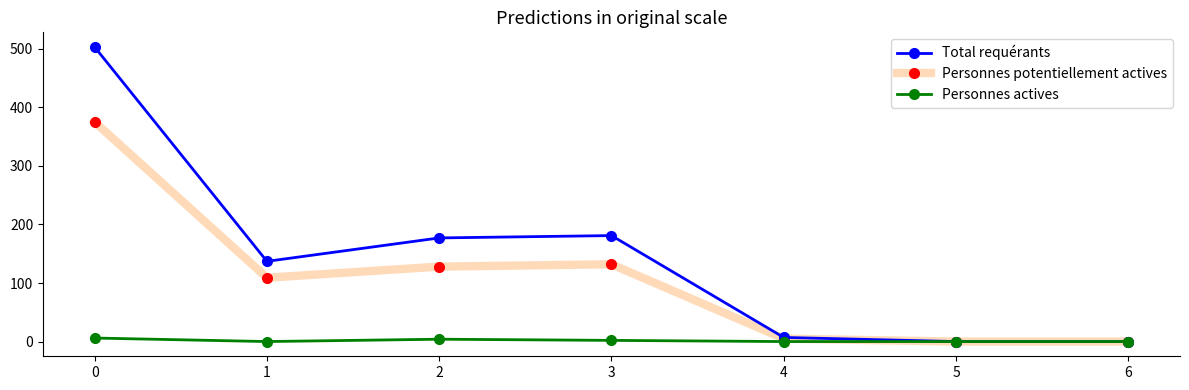

List the series in order of their overall mean, lowest first.

Personnes actives, Personnes potentiellement actives, Total requérants